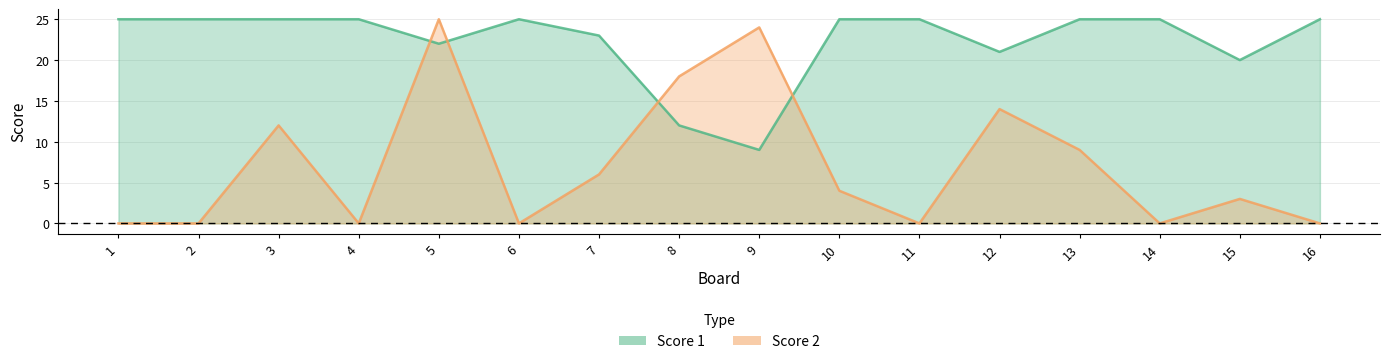

Between 15 and 16, which is larger?

16